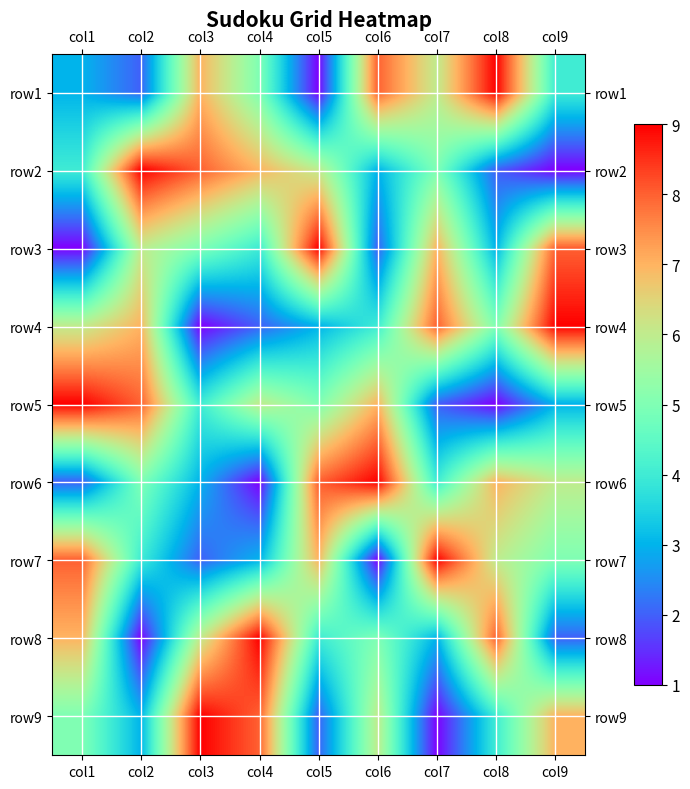

What is the spread (max minus min) of values at col3?

8